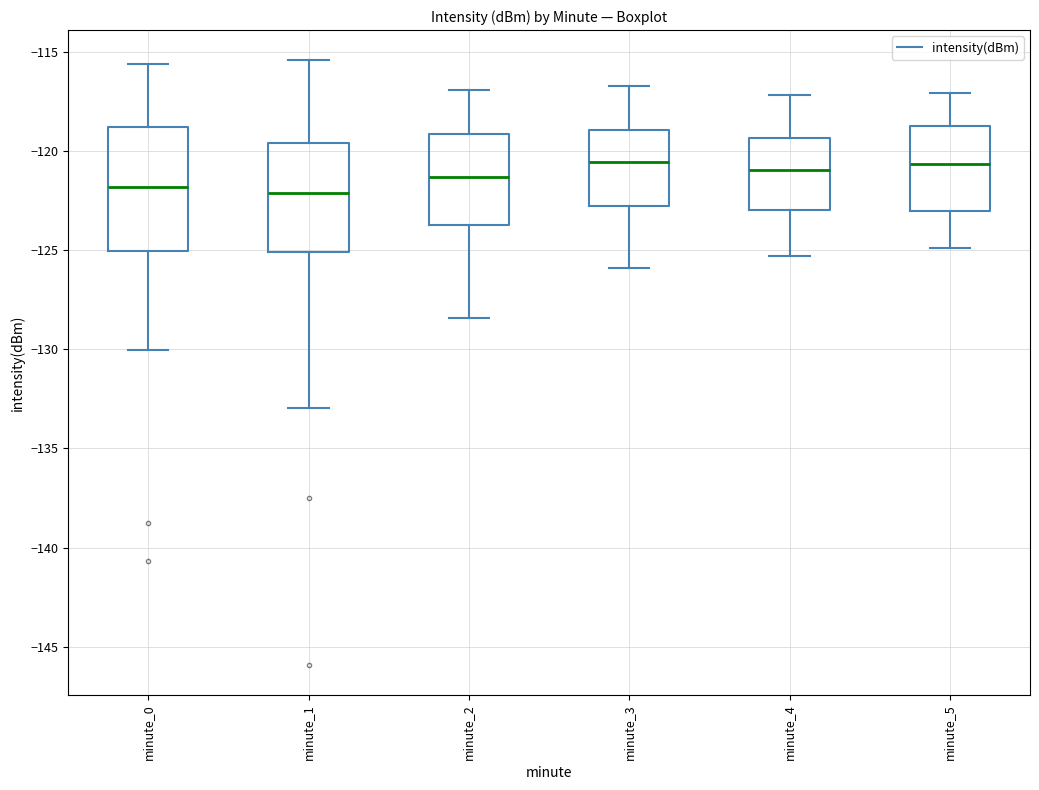

Where is the upper edge of the box for minute_0 on the y-axis? The values are not printed on the chart, so give them approximately, as read against the axis.

-119.0